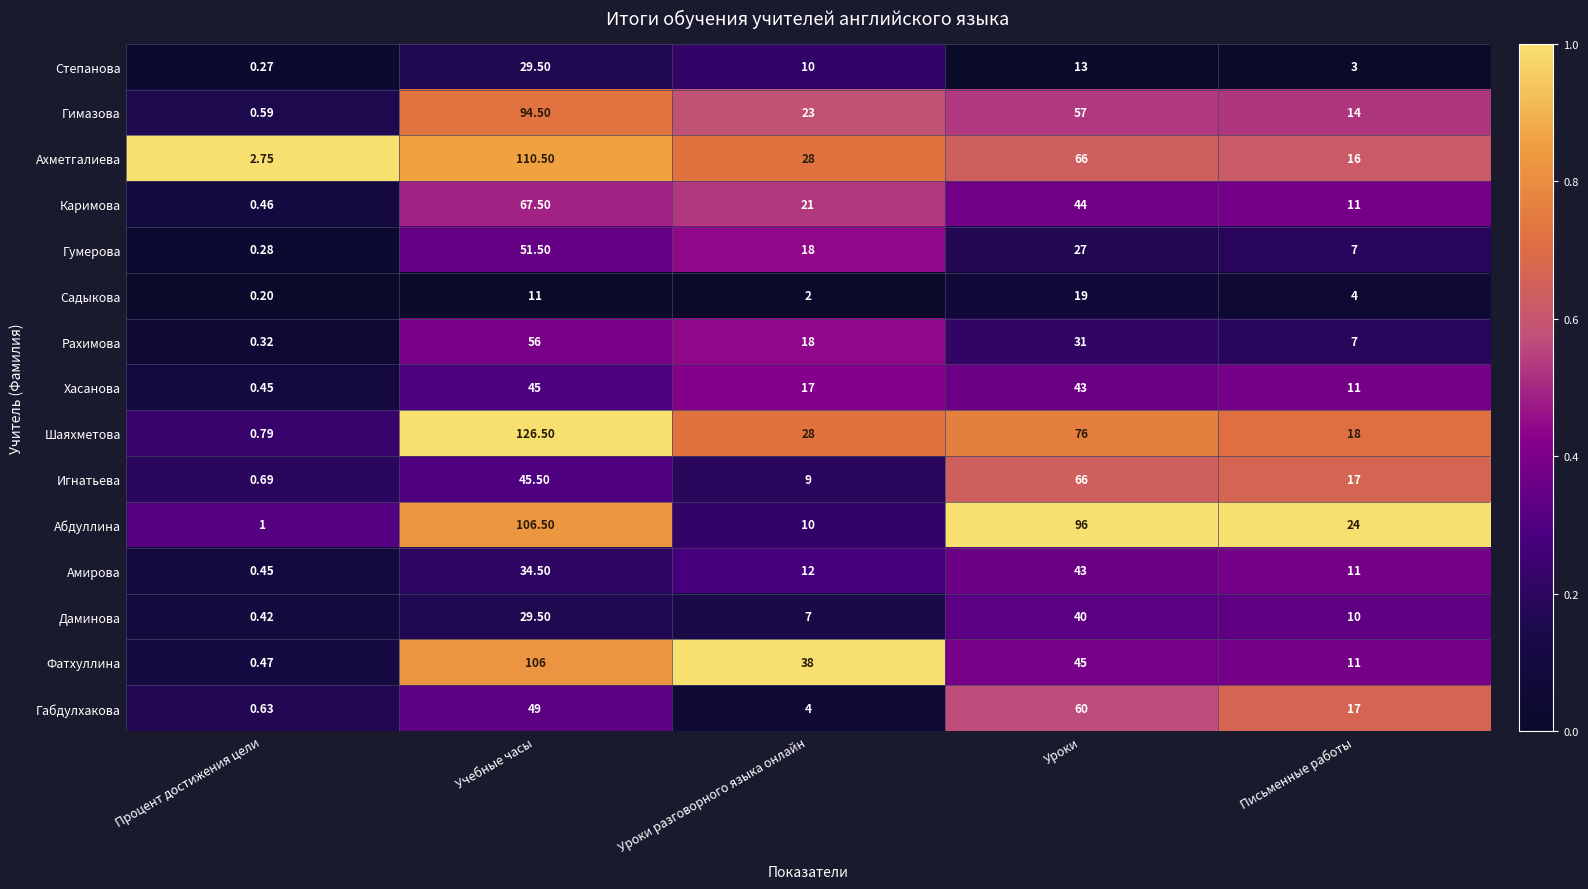

List the labels in order of Абдуллина value, largest first.

Учебные часы, Уроки, Письменные работы, Уроки разговорного языка онлайн, Процент достижения цели